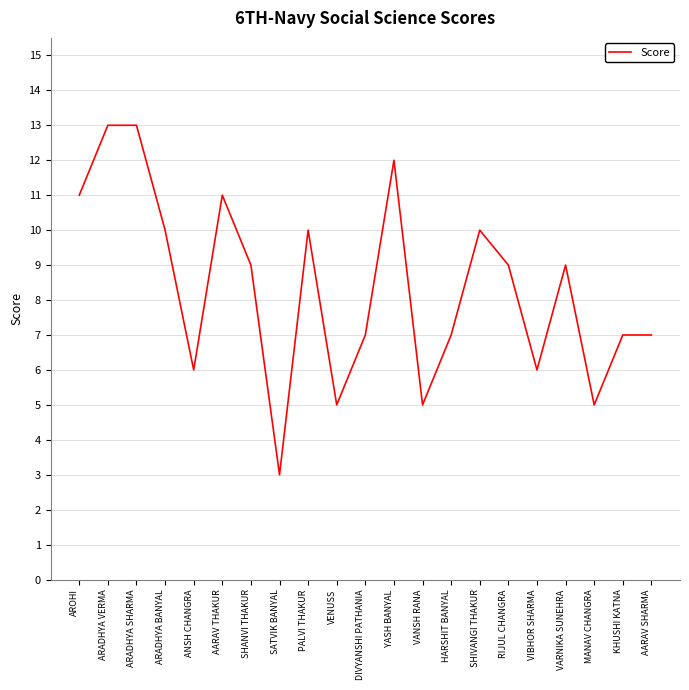

What is the smallest value displayed?

3